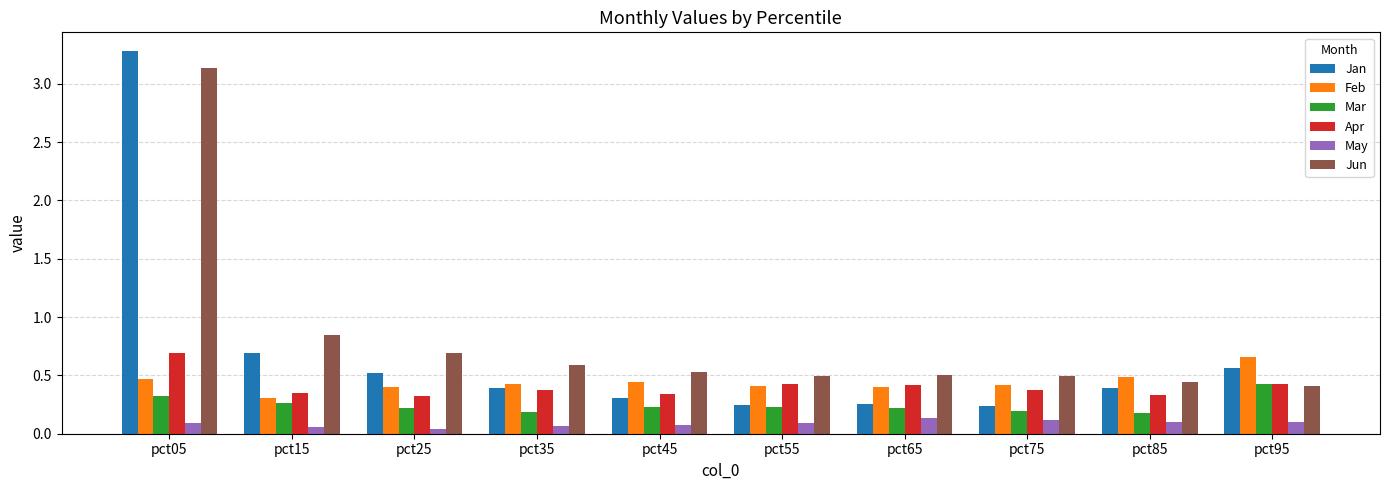

Where is Jun nearest to the value 1?

pct15